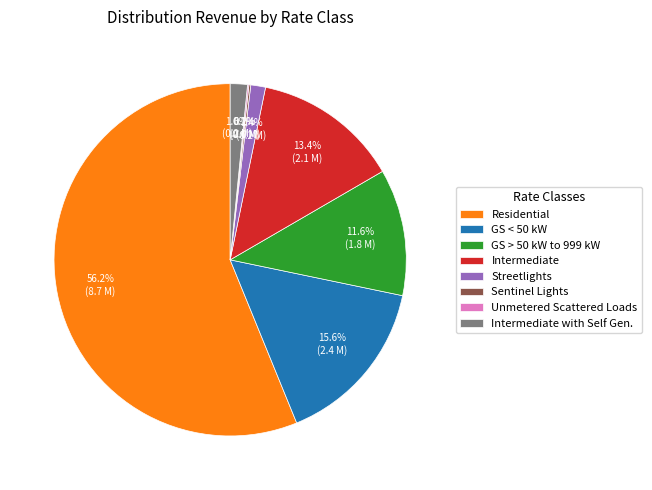

Does any single category account for the majority?

Yes